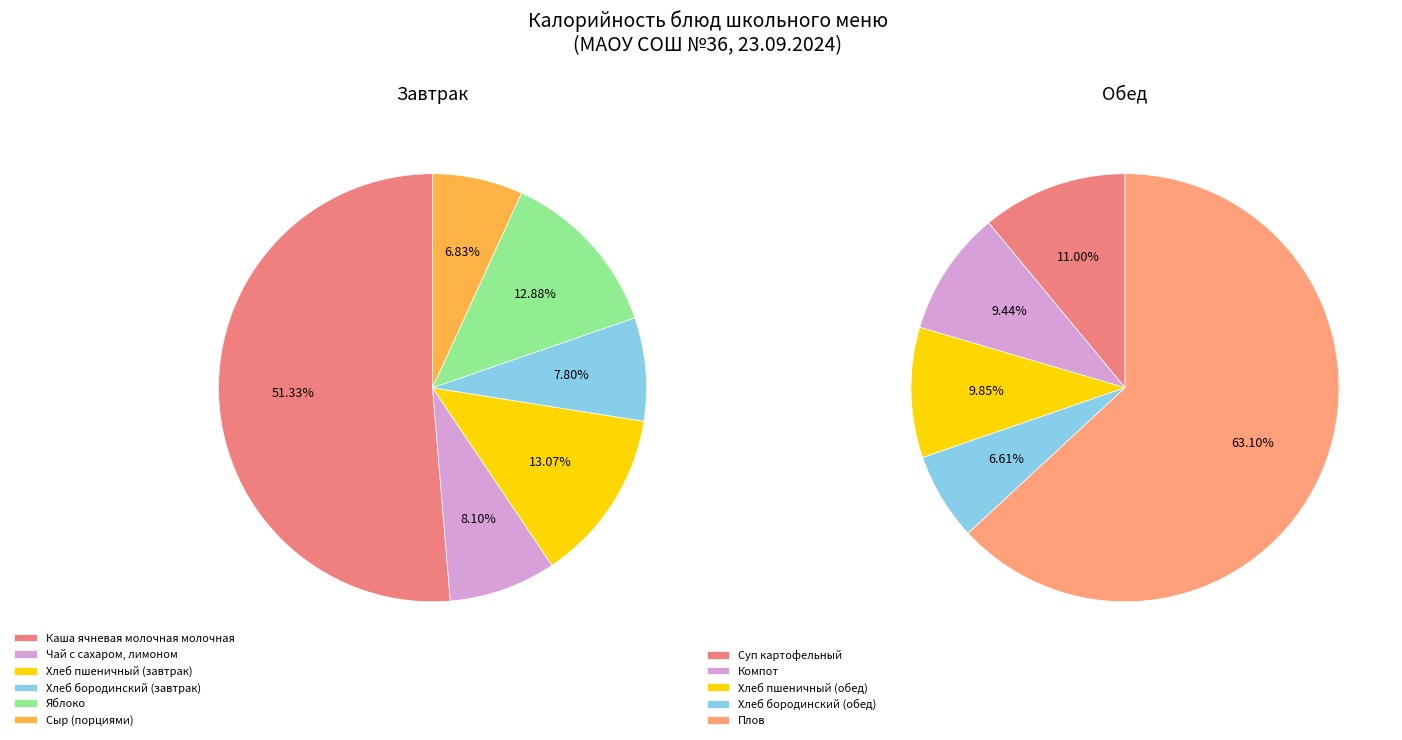

The Хлеб бородинский (обед) slice represents 9% of the pie. True or false?

False